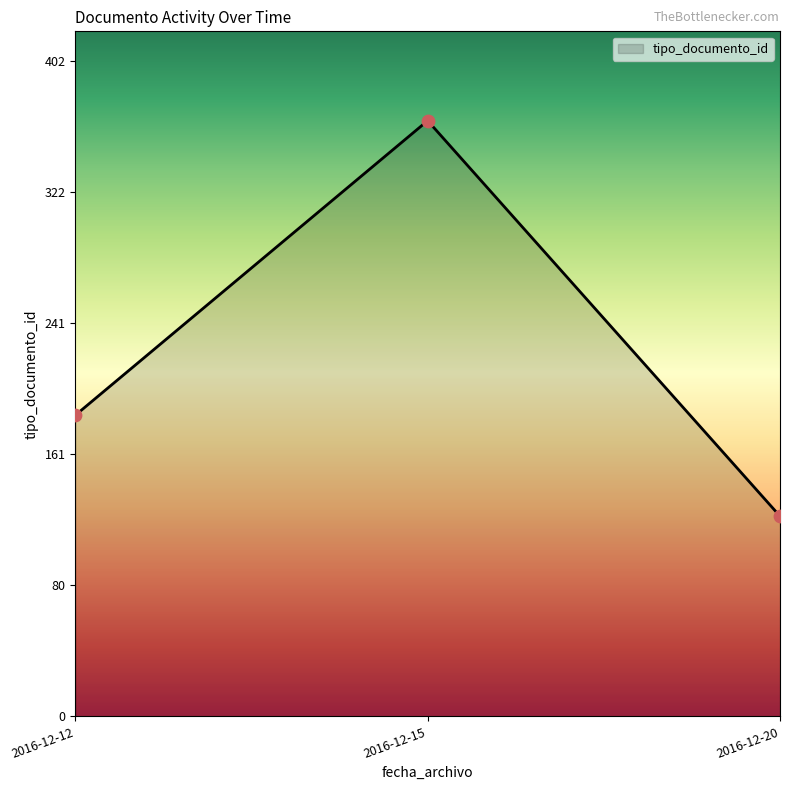

What is the change in value from 2016-12-12 to 2016-12-15?

+181